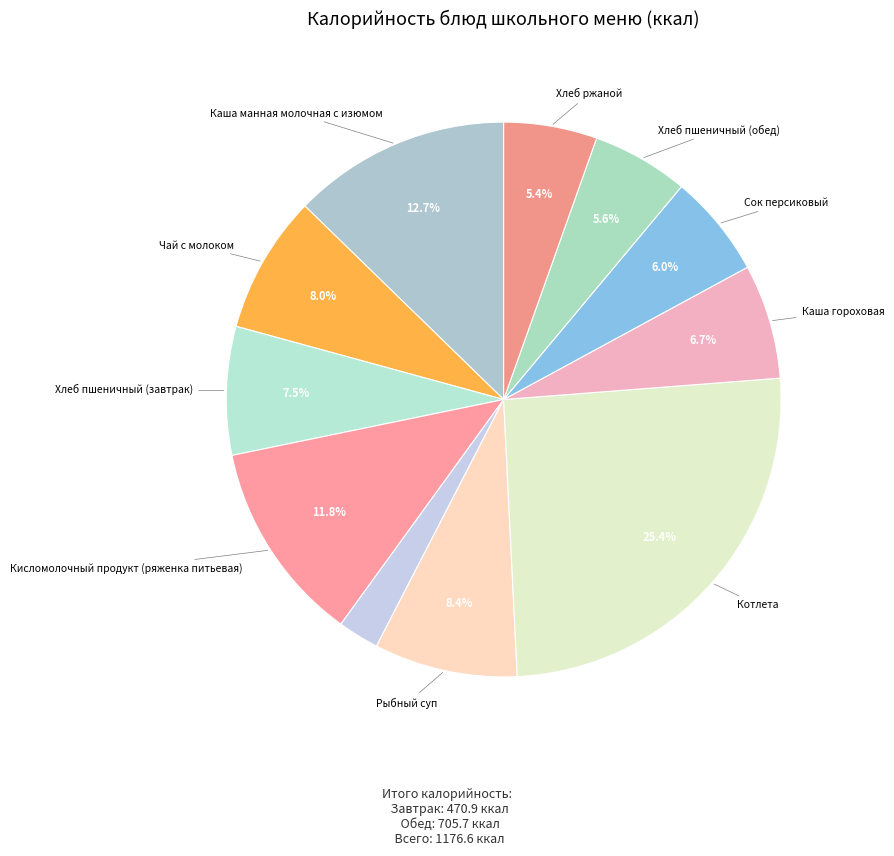

Rank the categories by value from highest to lowest.

Котлета, Каша манная молочная с изюмом, Кисломолочный продукт (ряженка питьевая), Рыбный суп, Чай с молоком, Хлеб пшеничный (завтрак), Каша гороховая, Сок персиковый, Хлеб пшеничный (обед), Хлеб ржаной, Салат из свежих помидор и огурцов